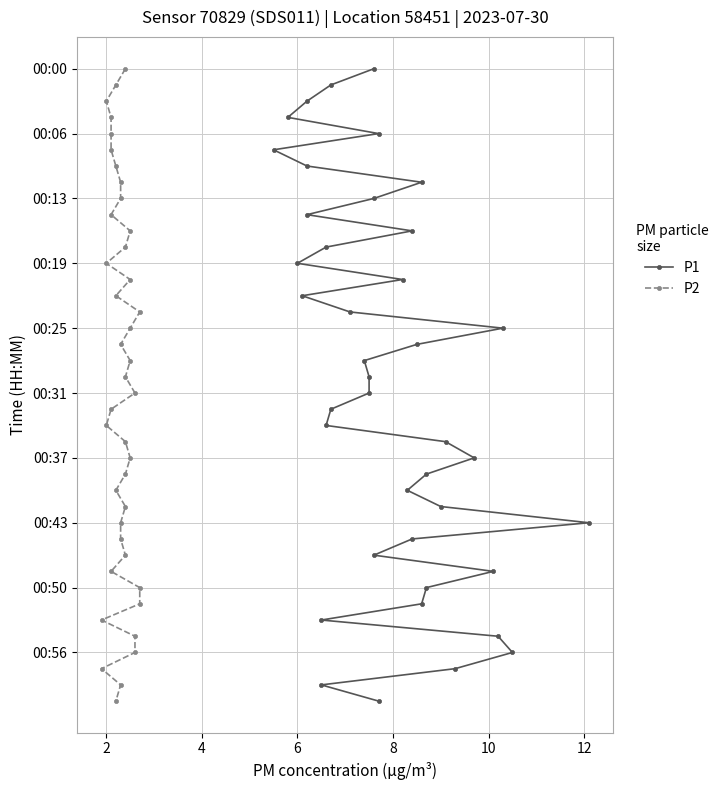

Rank the series by their maximum value, from highest to lowest.

P1, P2